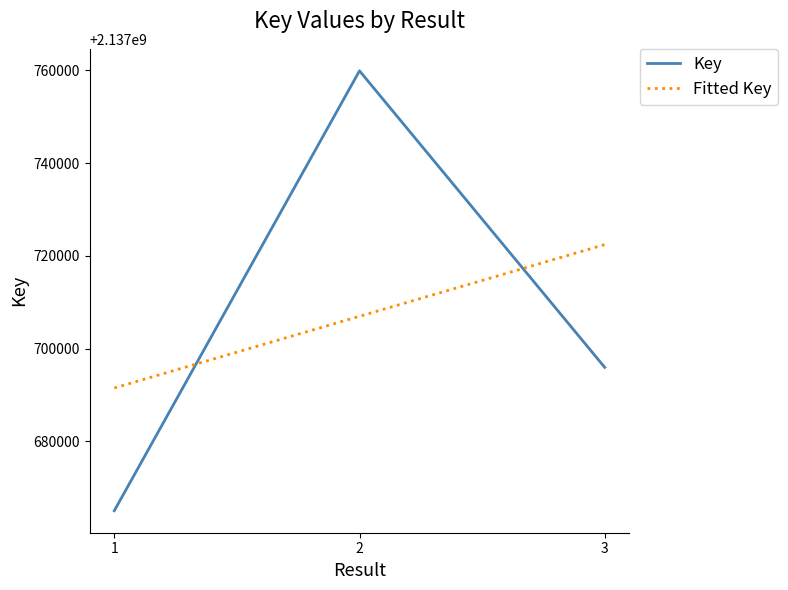

What is the highest value of the Fitted Key series?

2137722417.2